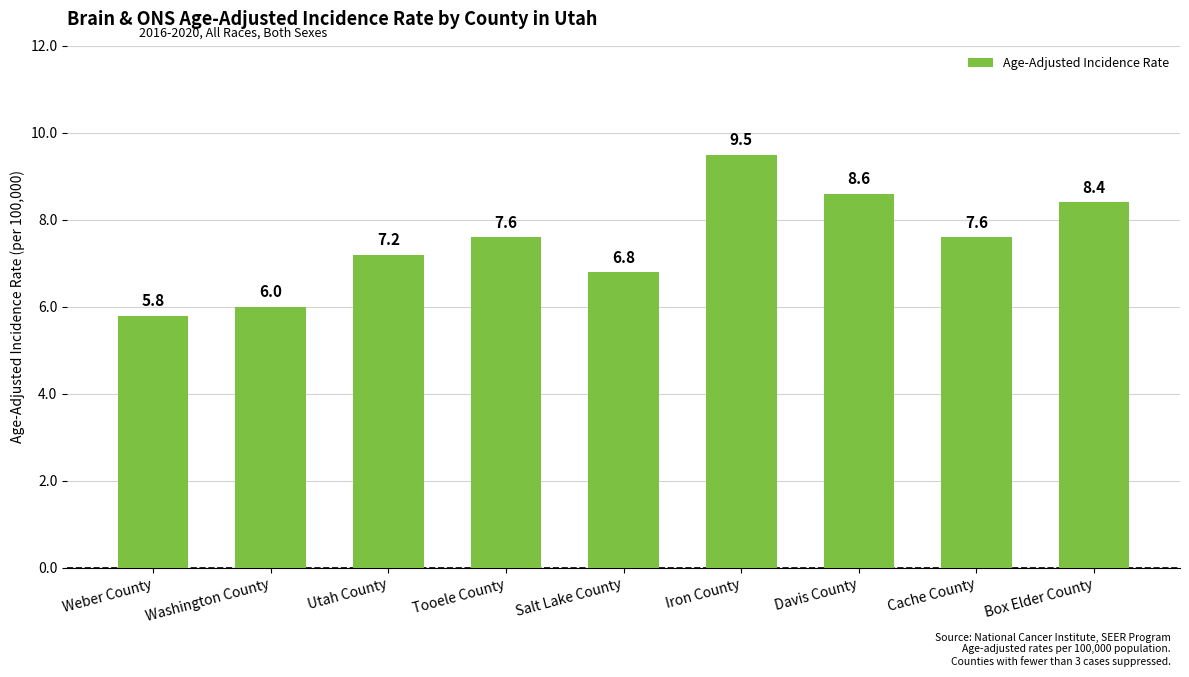

At which category does the chart reach its peak across all series?

Iron County